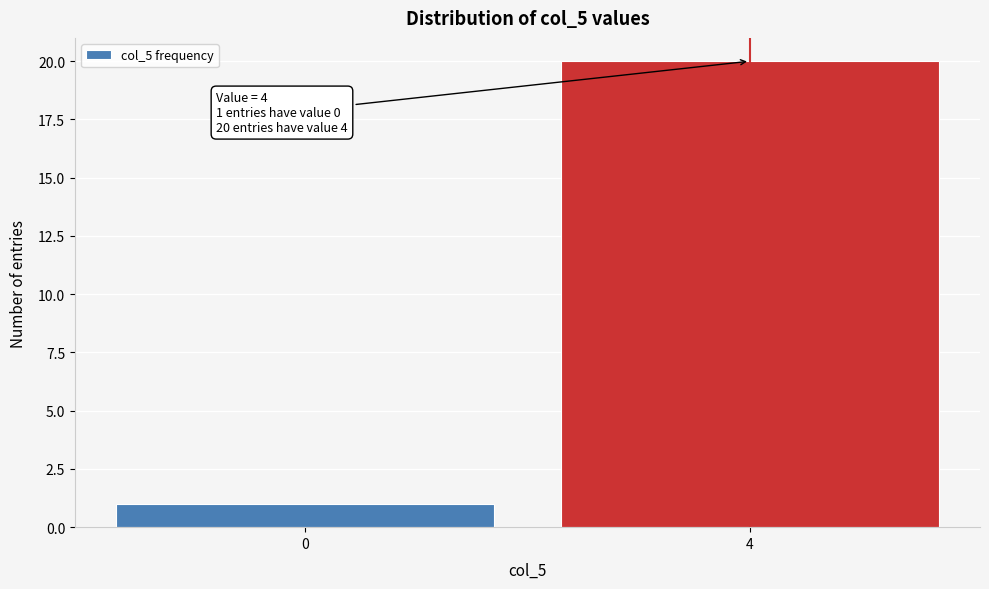

Reading left to right, transcribe all the data shown in this chart.

1	20